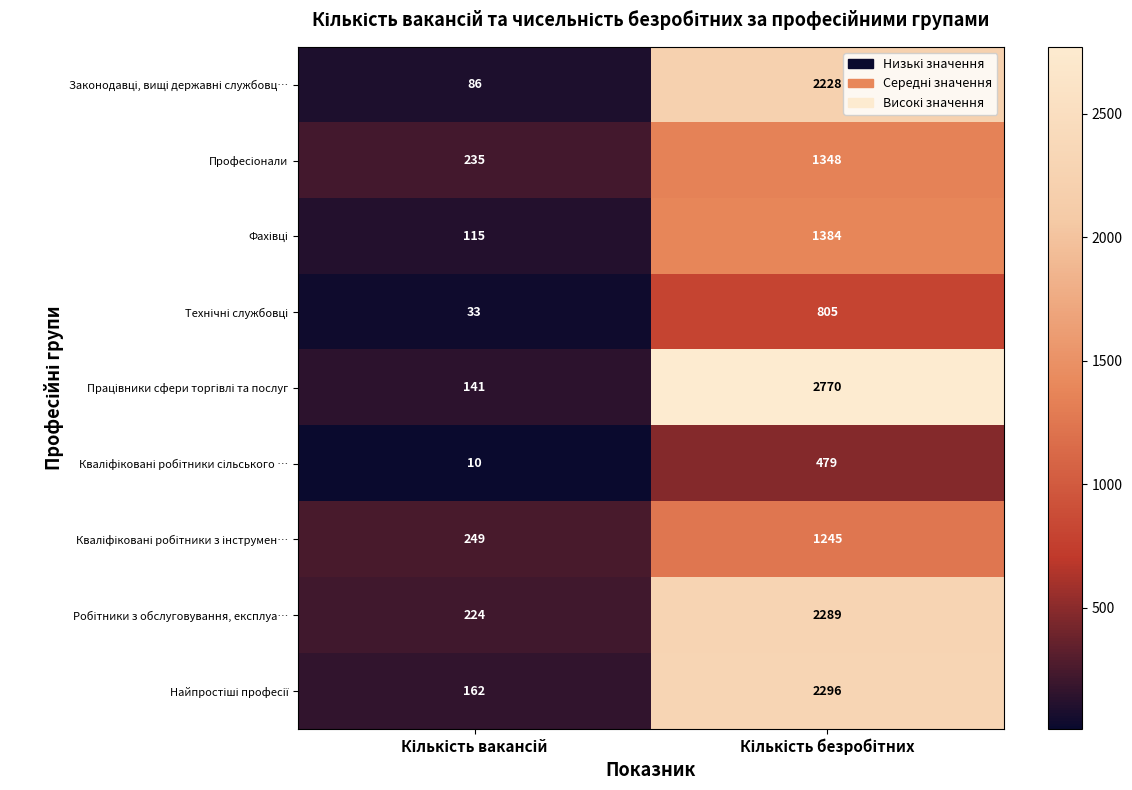

Count the number of categories in the chart.

2